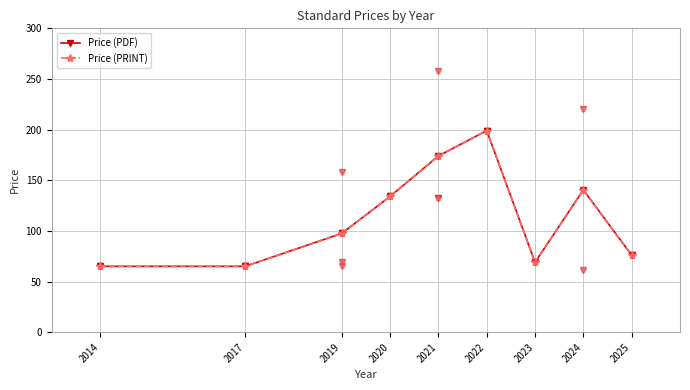

Reading left to right, extract all data points from this chart.

Price (PDF): 65.0	65.0	97.5	134.0	174.0	199.0	69.0	140.5	76.0
Price (PRINT): 65.0	65.0	97.5	134.0	174.0	199.0	69.0	140.5	76.0